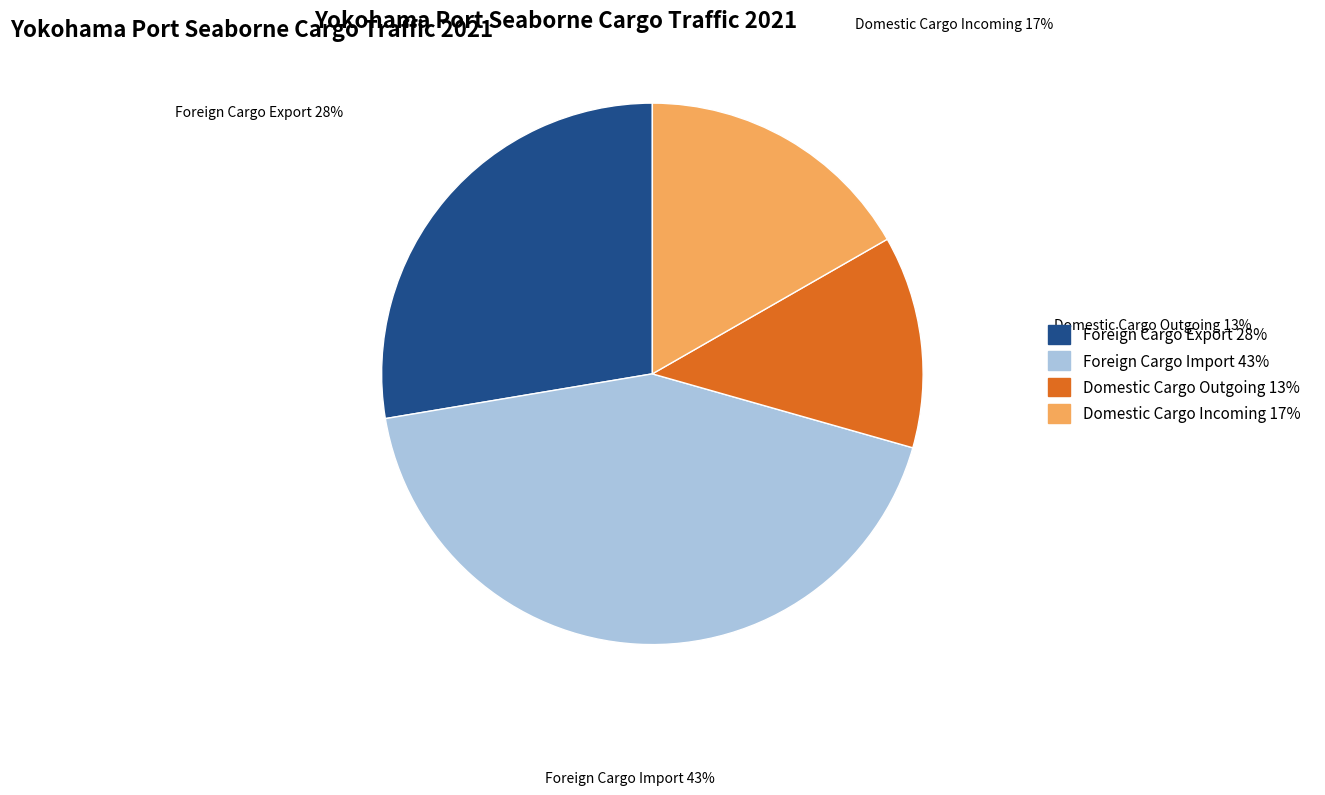

To the nearest percent, what is the average slice percentage?

25%